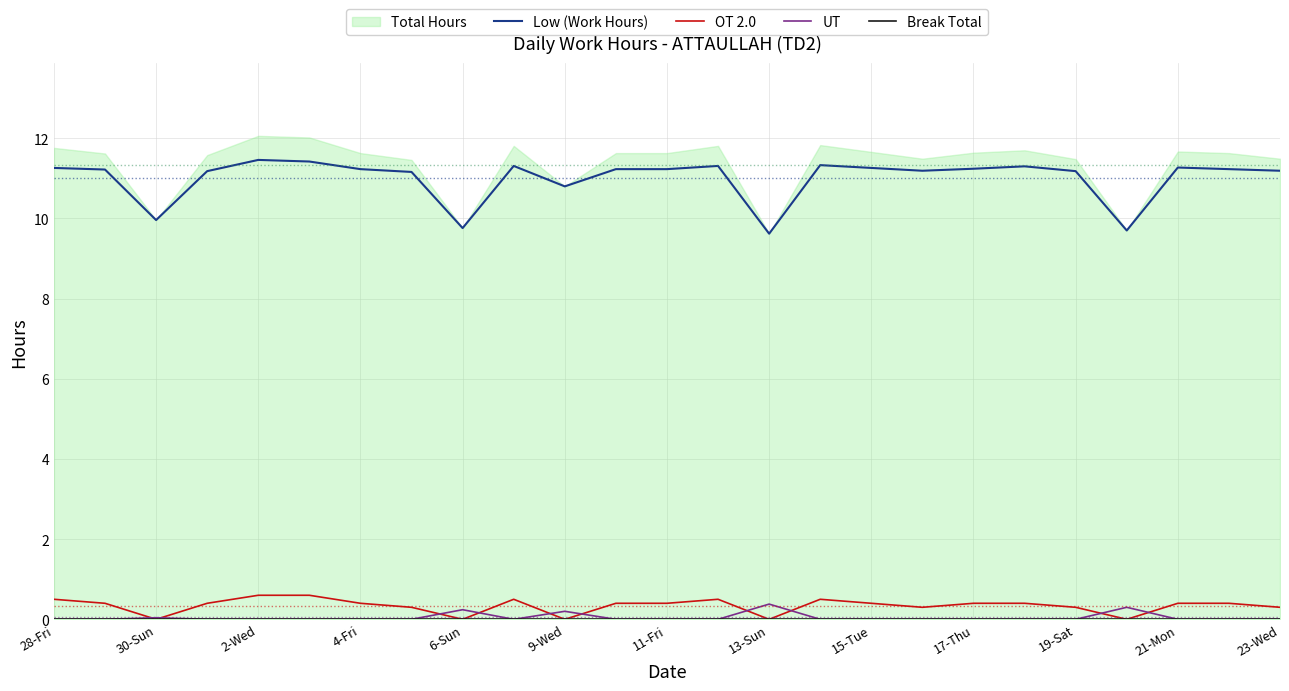

True or false: OT 2.0 and Low (Work Hours) intersect in this chart.

False